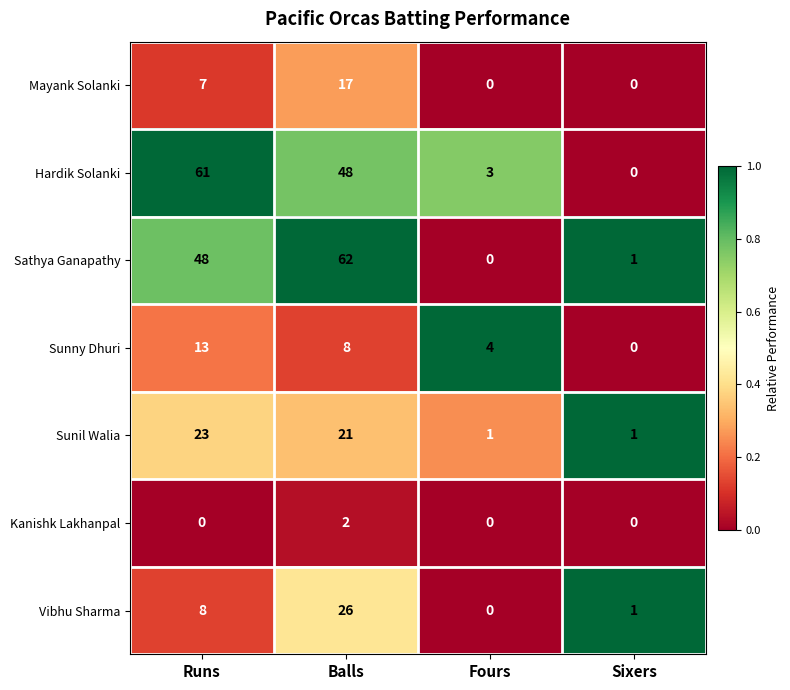

The value of Hardik Solanki at Sixers is 0. True or false?

True